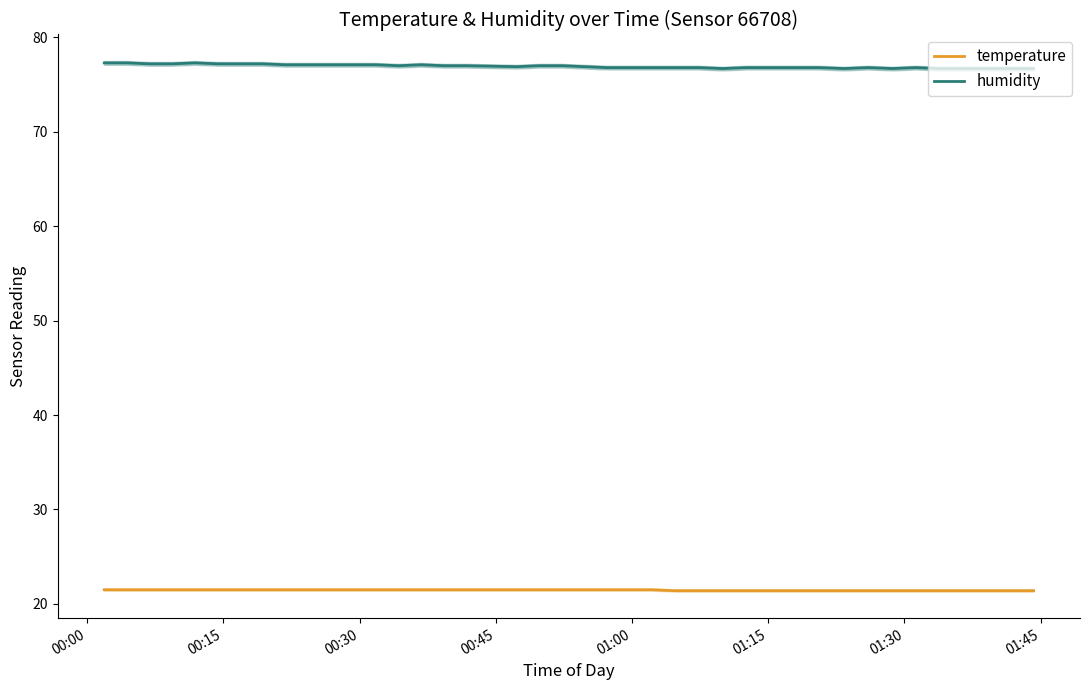

True or false: humidity and temperature intersect in this chart.

False